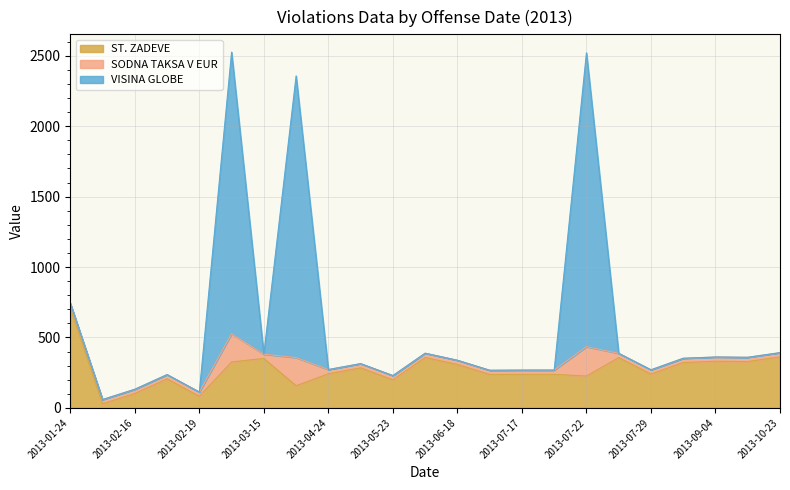

What is the highest value of the ST. ZADEVE series?

712.0